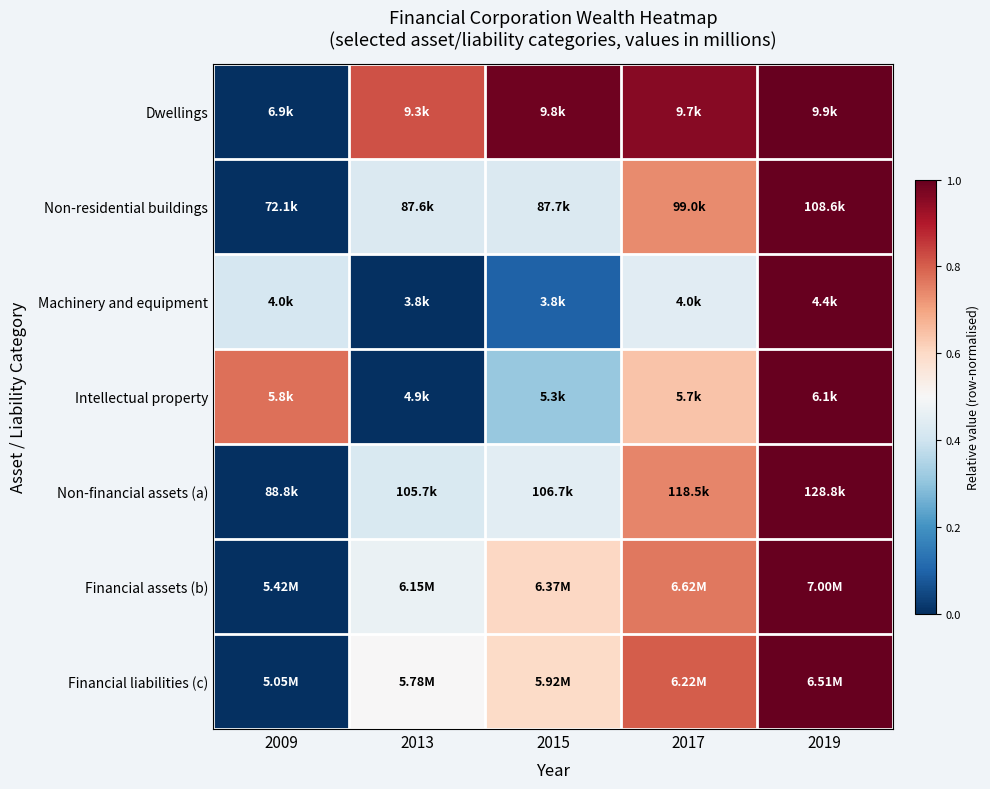

Between 2017 and 2015, which is larger?

2015